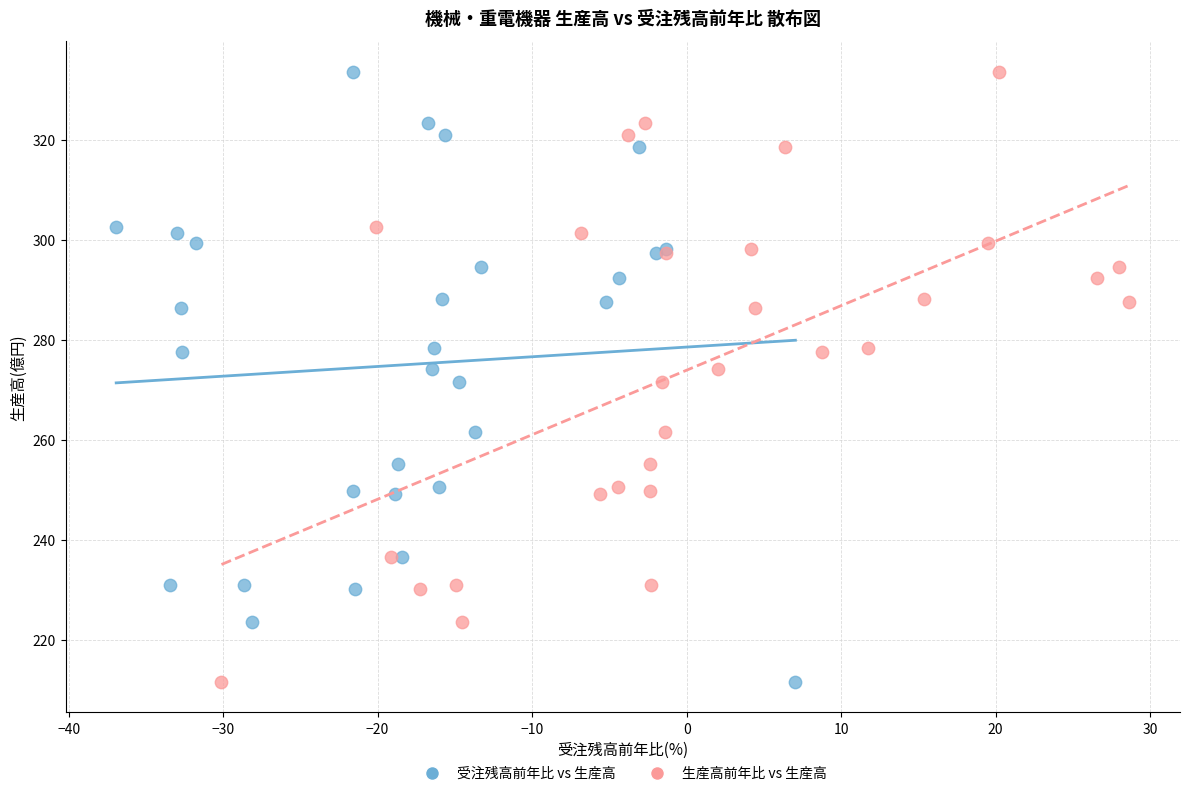

What are all the series names shown in the legend?

受注残高前年比 vs 生産高, 生産高前年比 vs 生産高